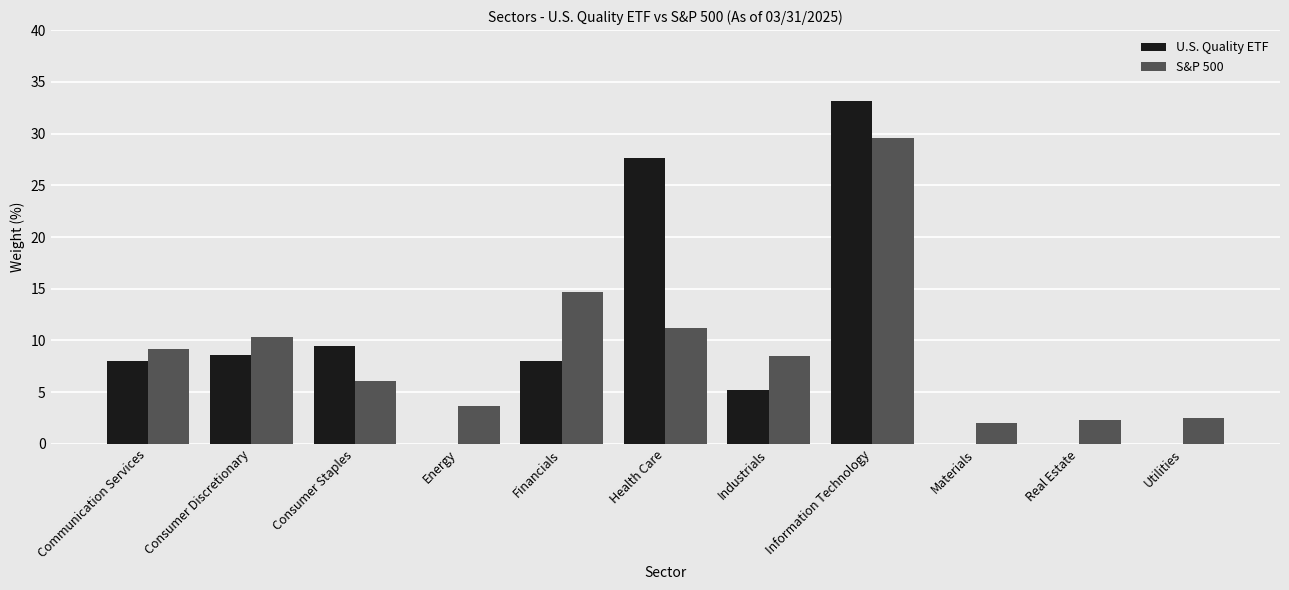

Reading left to right, what are all the values shown in this chart?

U.S. Quality ETF: Communication Services=8.0	Consumer Discretionary=8.6	Consumer Staples=9.5	Energy=0.0	Financials=8.0	Health Care=27.6	Industrials=5.2	Information Technology=33.1	Materials=0.0	Real Estate=0.0	Utilities=0.0
S&P 500: Communication Services=9.2	Consumer Discretionary=10.3	Consumer Staples=6.1	Energy=3.7	Financials=14.7	Health Care=11.2	Industrials=8.5	Information Technology=29.6	Materials=2.0	Real Estate=2.3	Utilities=2.5